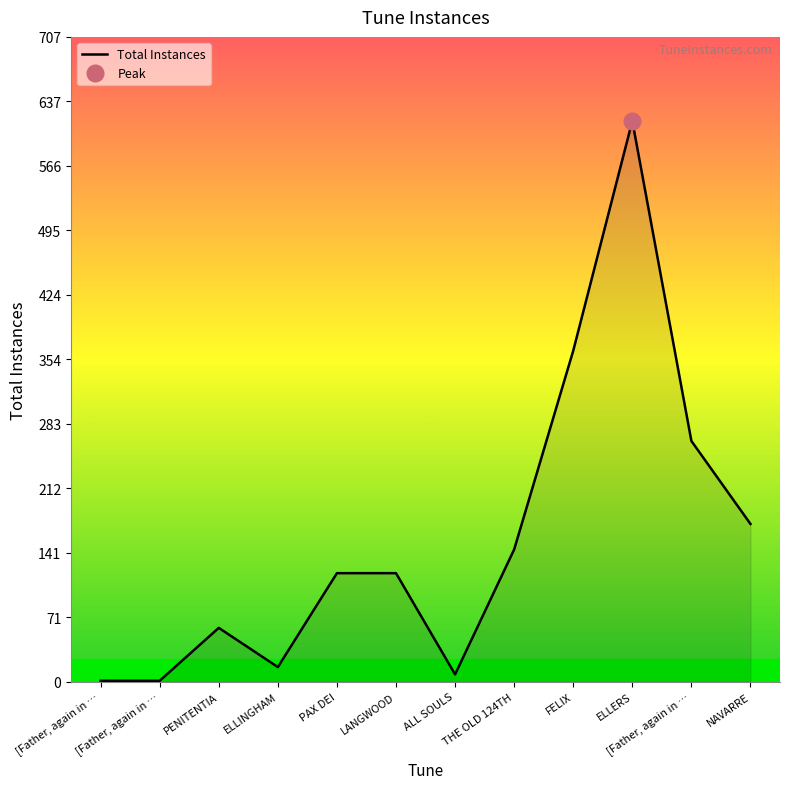

What is the greatest value displayed?

615